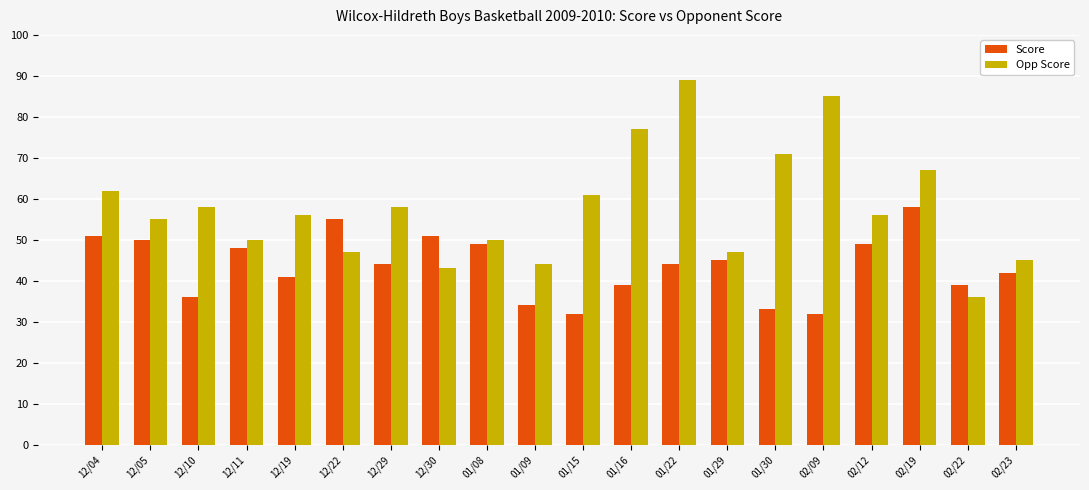

At which category is the sum across all series the highest?

01/22